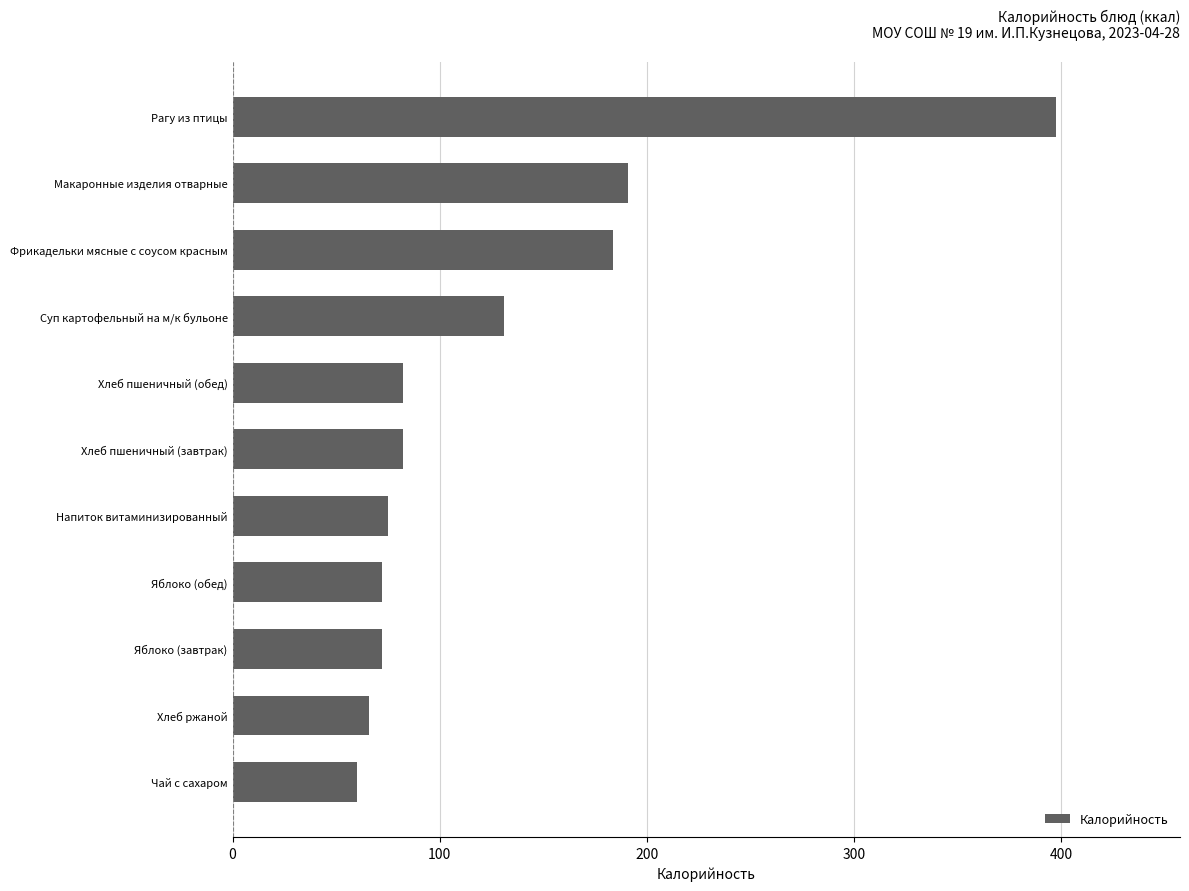

What value does the data have at Фрикадельки мясные с соусом красным?

183.7